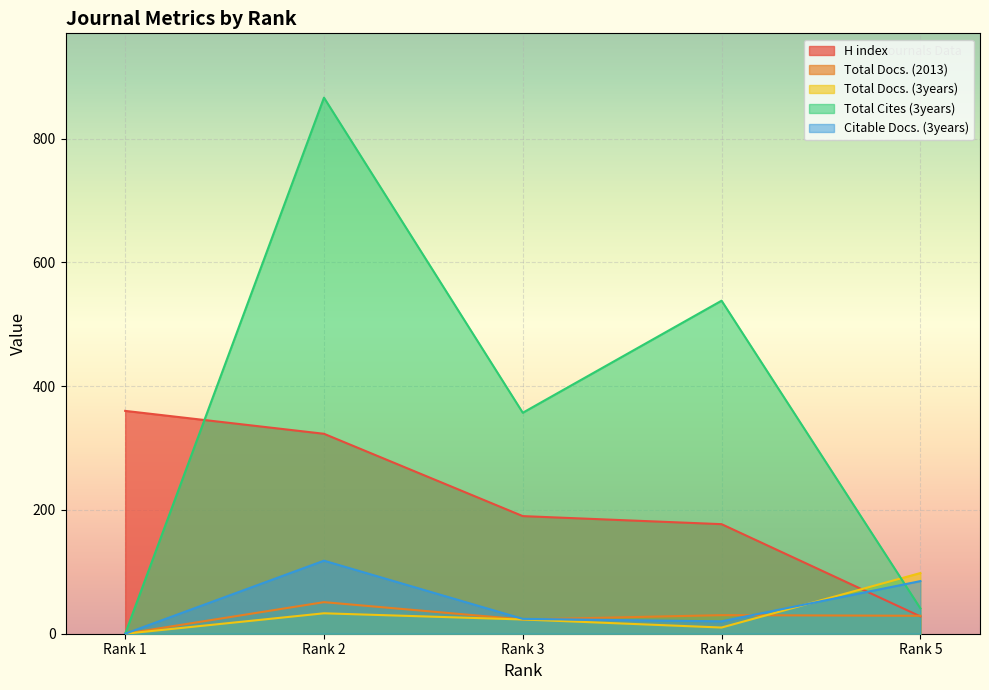

Is the value of Total Cites (3years) at Rank 2 greater than the value of Total Docs. (2013) at Rank 2?

Yes